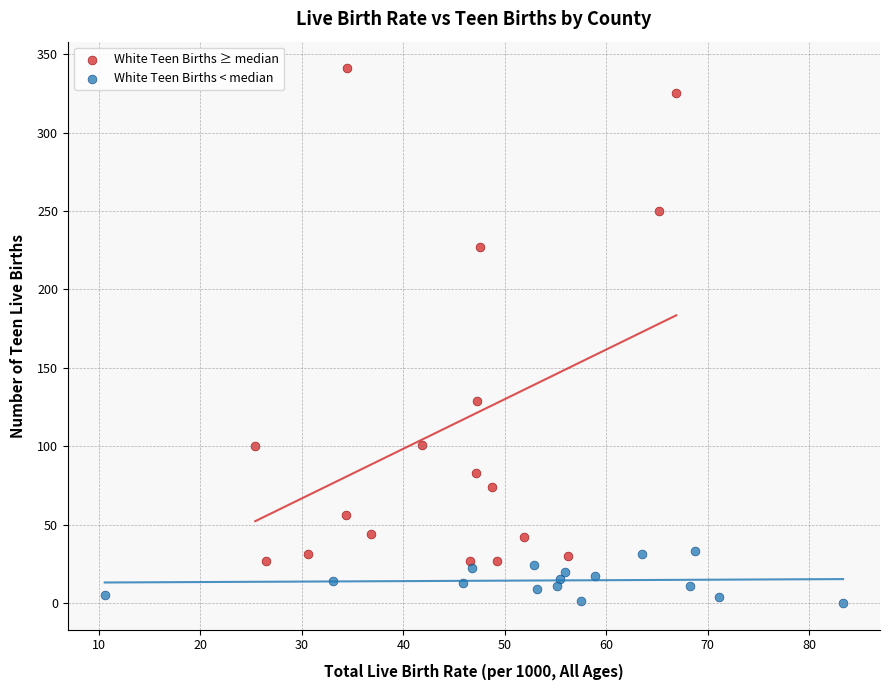

Which series has the largest Y range (max minus min)?

White Teen Births ≥ median